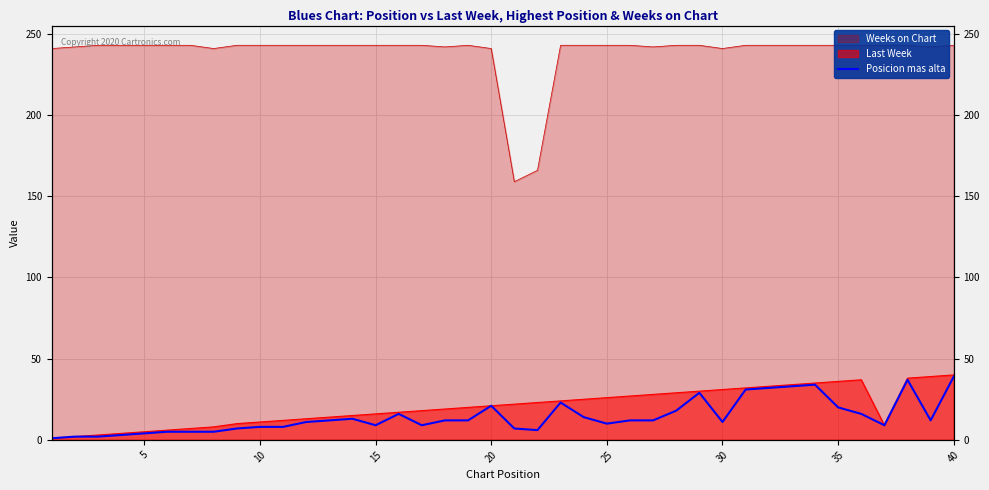

Reading right to left, extract all data points from this chart.

39	12	37	9	16	20	34	33	32	31	11	29	18	12	12	10	14	23	6	7	21	12	12	9	16	9	13	12	11	8	8	7	5	5	5	4	3	2	2	1